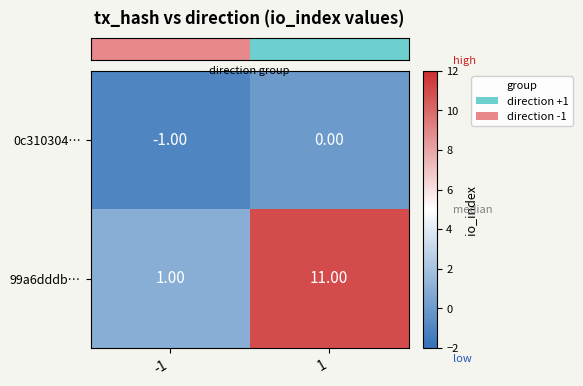

List the series in order of their overall mean, highest first.

99a6dddb…, 0c310304…